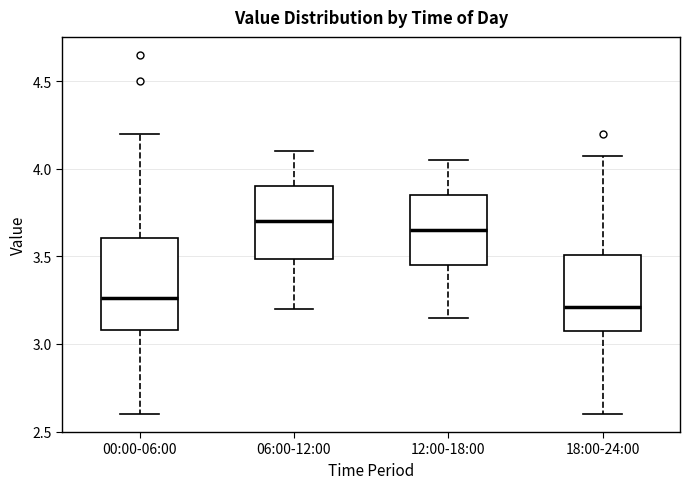

Reading left to right, transcribe this box plot: for each box, give where its median line is, the range the box spans, and where its two whiskers end, as read against the y-axis. The values are not printed on the chart, so give them approximately, as read against the axis.

00:00-06:00: median 3.25, box 3.10 to 3.60, whiskers 2.60 to 4.20
06:00-12:00: median 3.70, box 3.50 to 3.90, whiskers 3.20 to 4.10
12:00-18:00: median 3.65, box 3.45 to 3.85, whiskers 3.15 to 4.05
18:00-24:00: median 3.20, box 3.05 to 3.50, whiskers 2.60 to 4.05